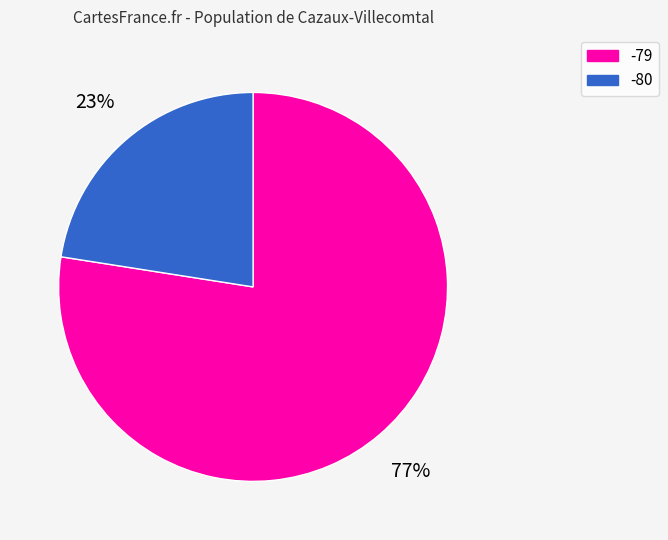

To the nearest percent, what is the average slice percentage?

50%